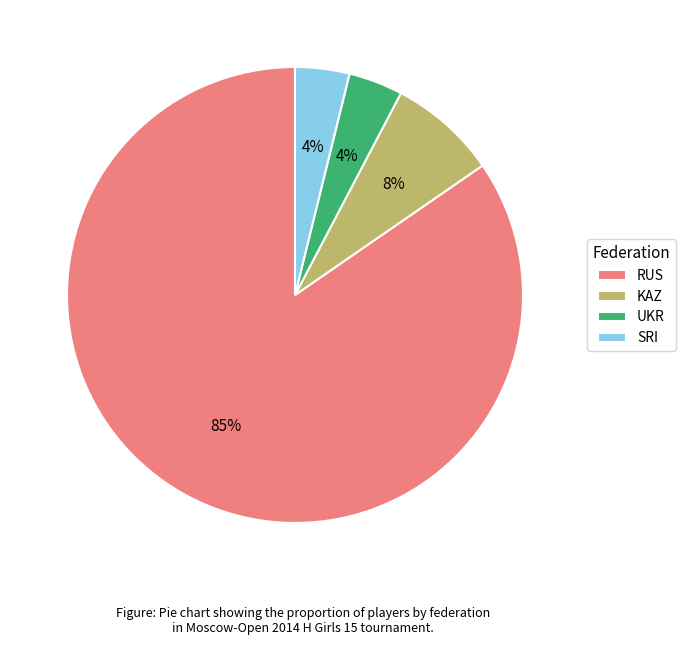

Which category accounts for the majority?

RUS